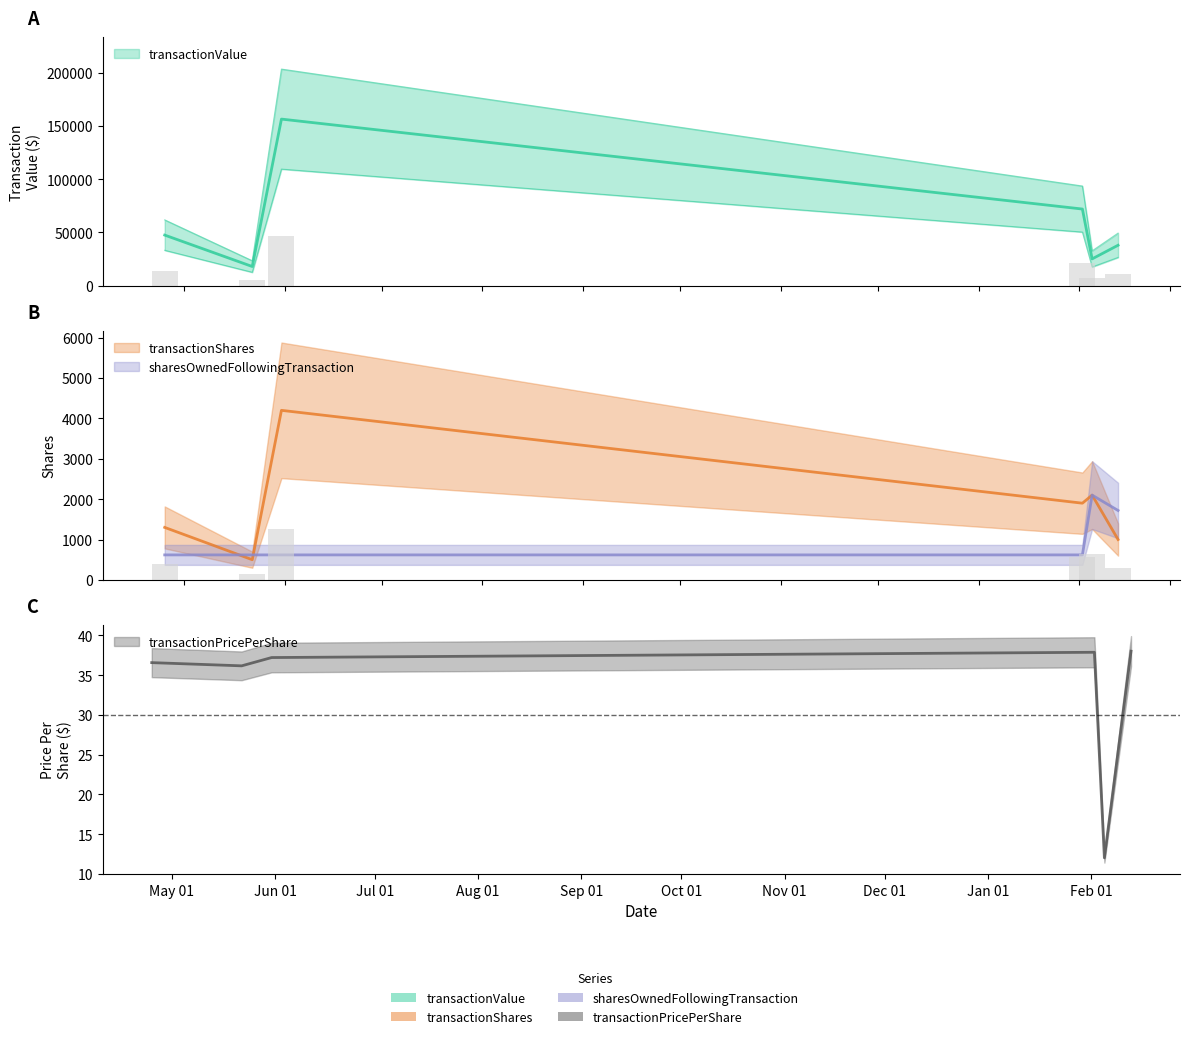

What is the sum of all transactionPricePerShare values?

197.9